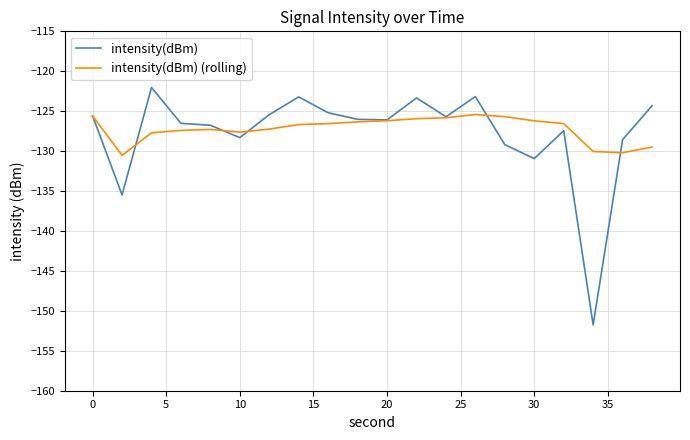

Which series has the largest range (max minus min)?

intensity(dBm)